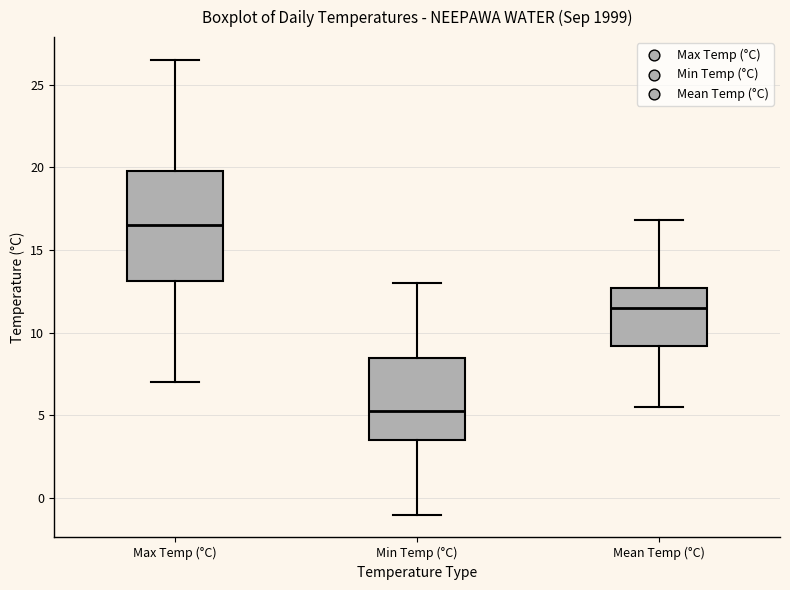

Comparing the boxes themselves (not the whiskers), which one is the tallest?

Max Temp (°C)